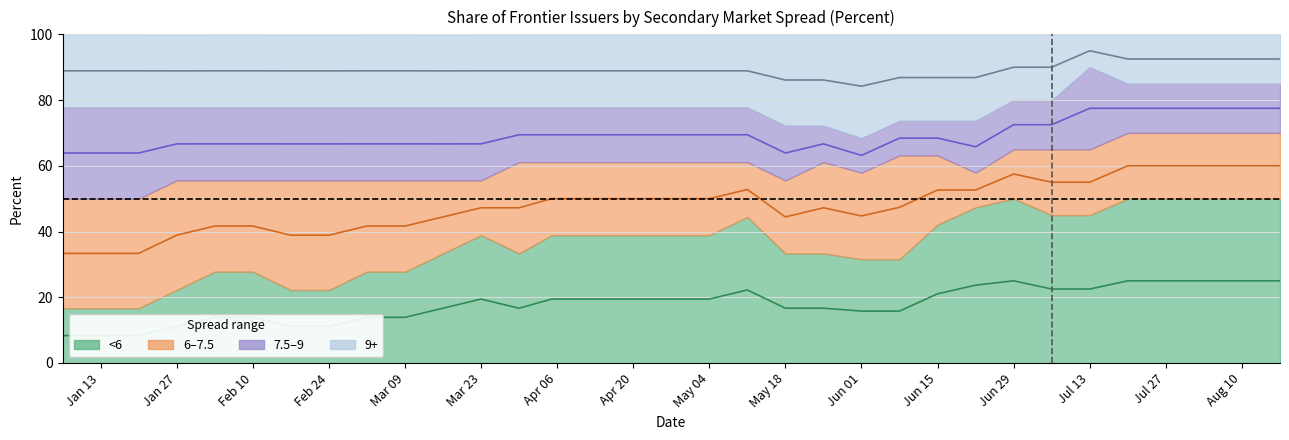

At which category does the chart reach its minimum across all series?

1/6/2012